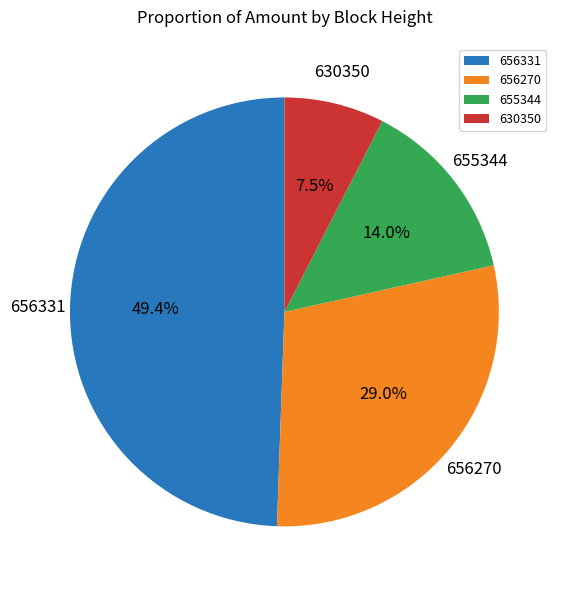

What is the smallest slice in the pie chart?

630350